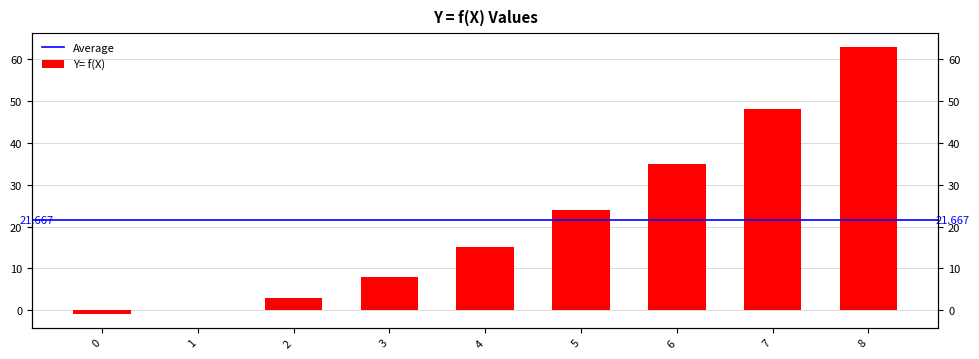

The value at 8 is 15. True or false?

False